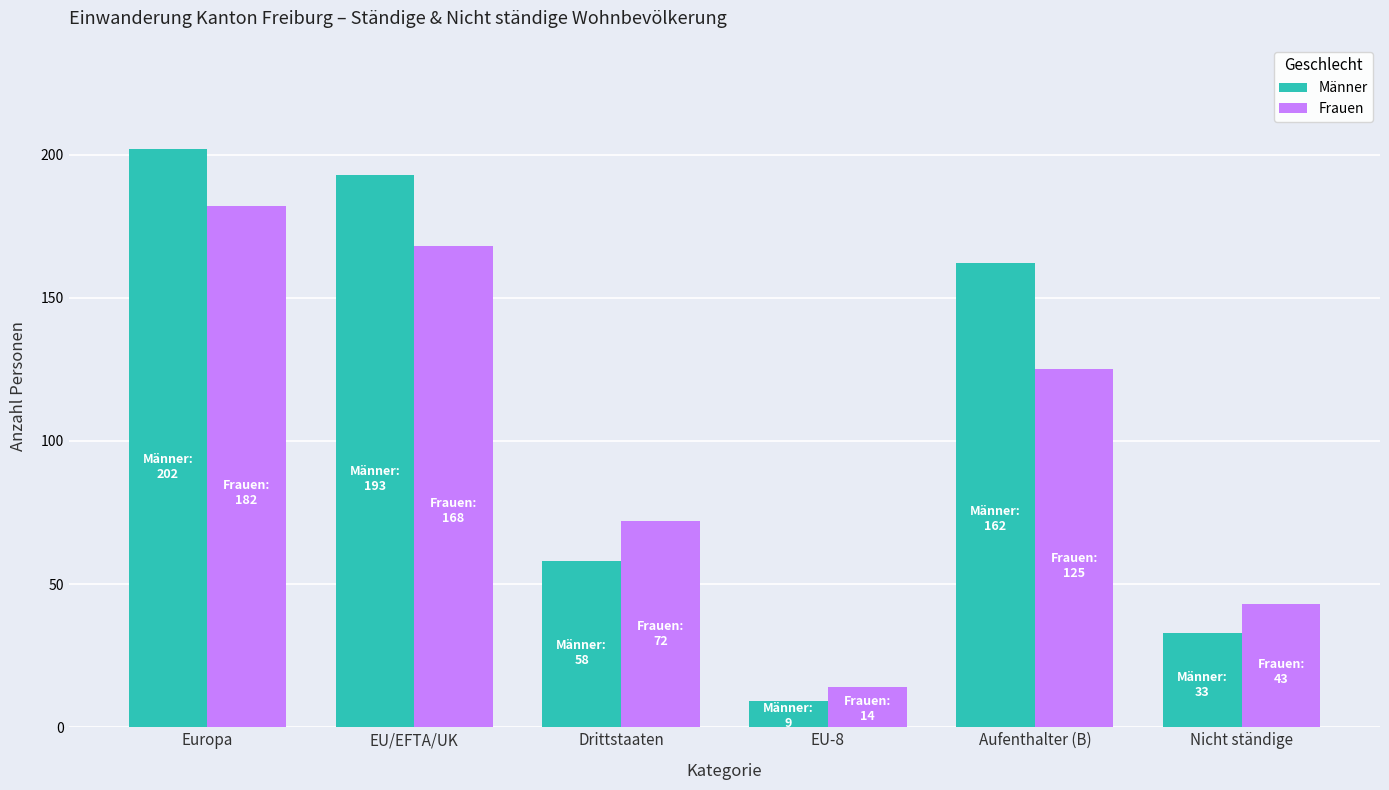

What is the approximate value of Männer at EU-8?

9